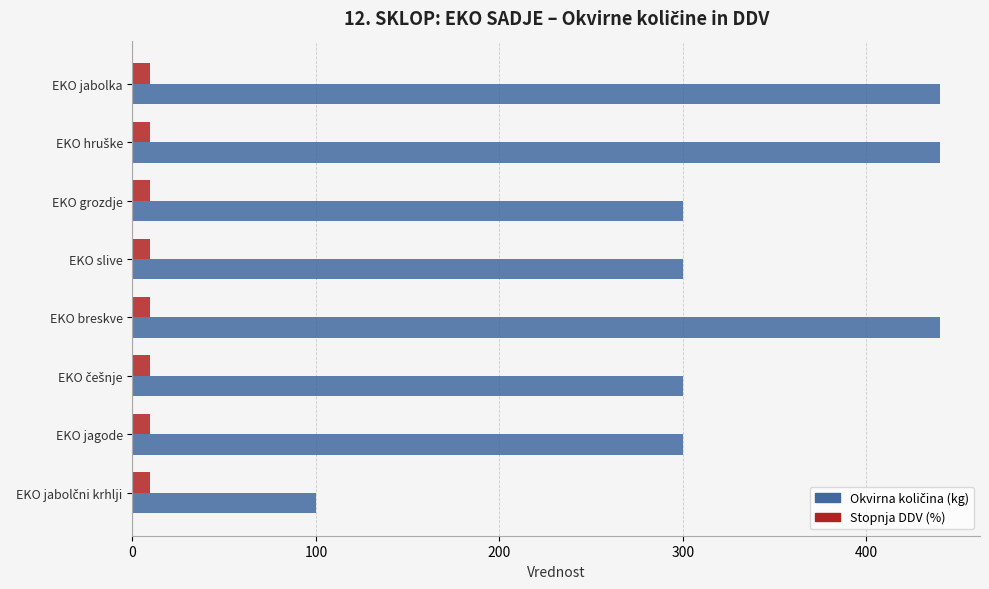

What is the total value across all series at EKO jabolka?

449.5